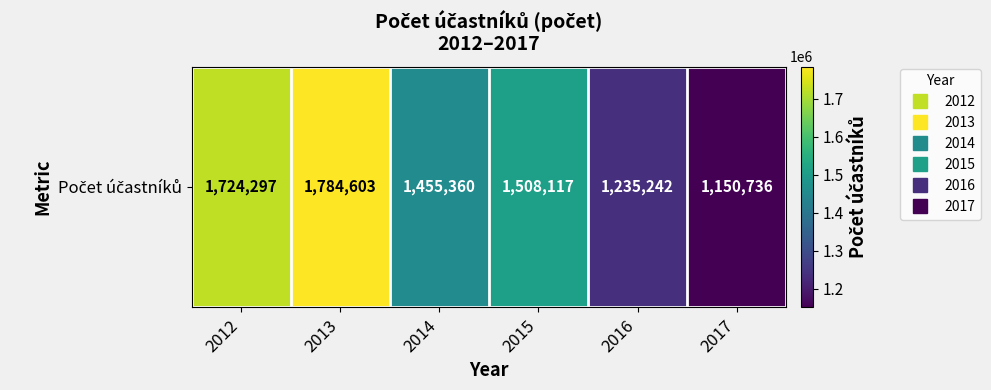

What is the minimum value shown in the chart?

1150736